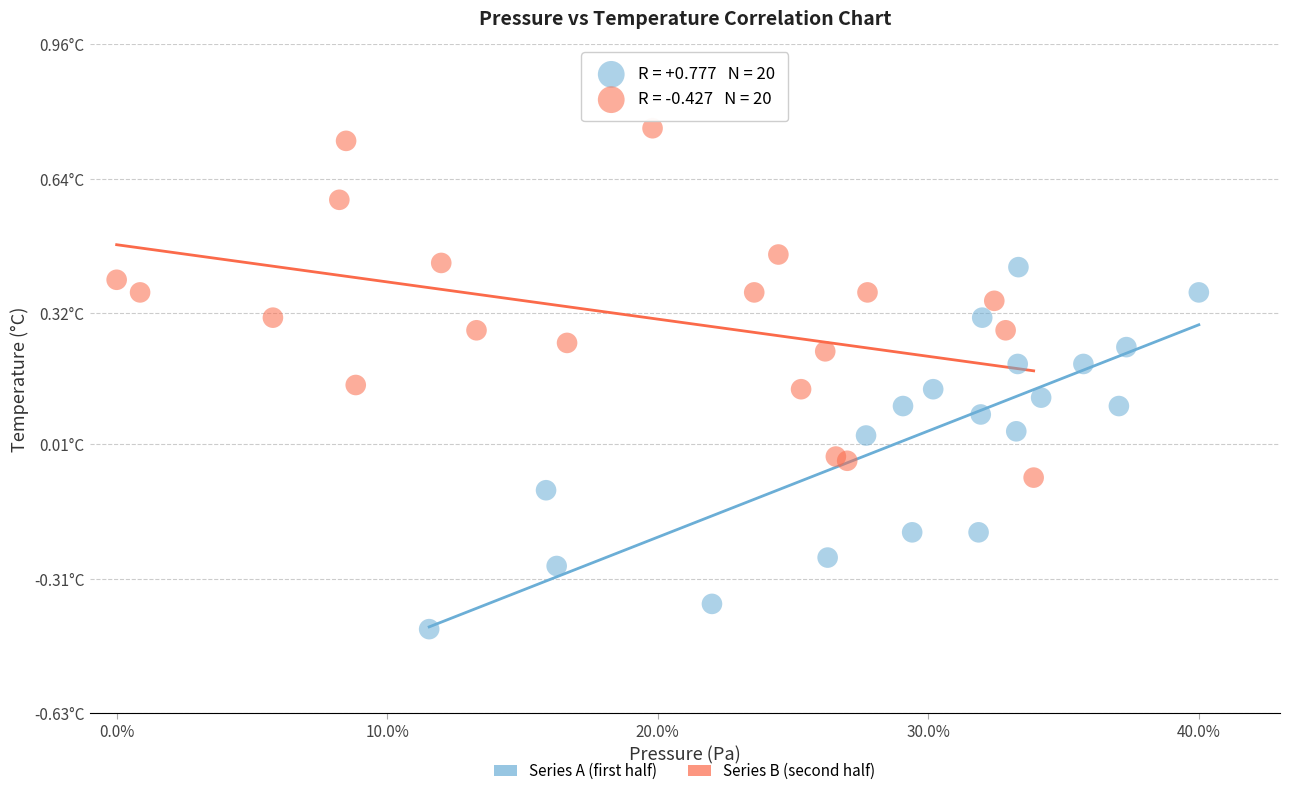

Which series contains the lowest Y value?

Series A (first half)